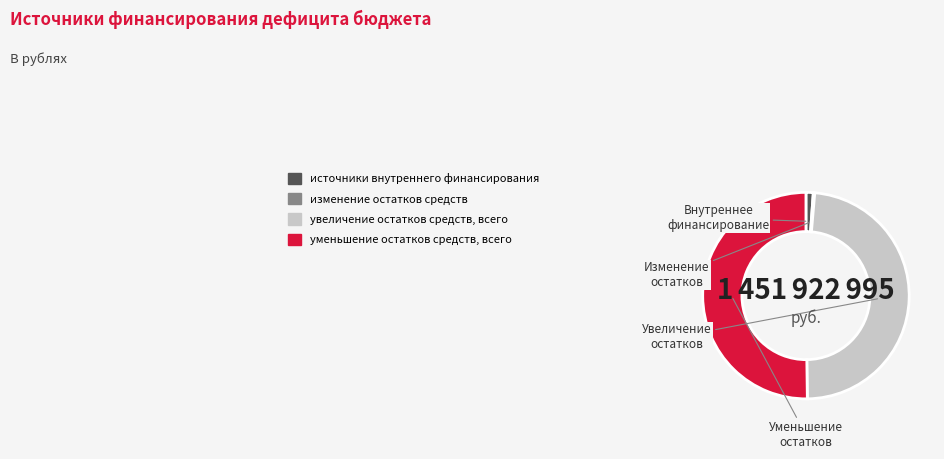

Do источники внутреннего финансирования and уменьшение остатков средств, всего together represent more than half of the pie?

Yes